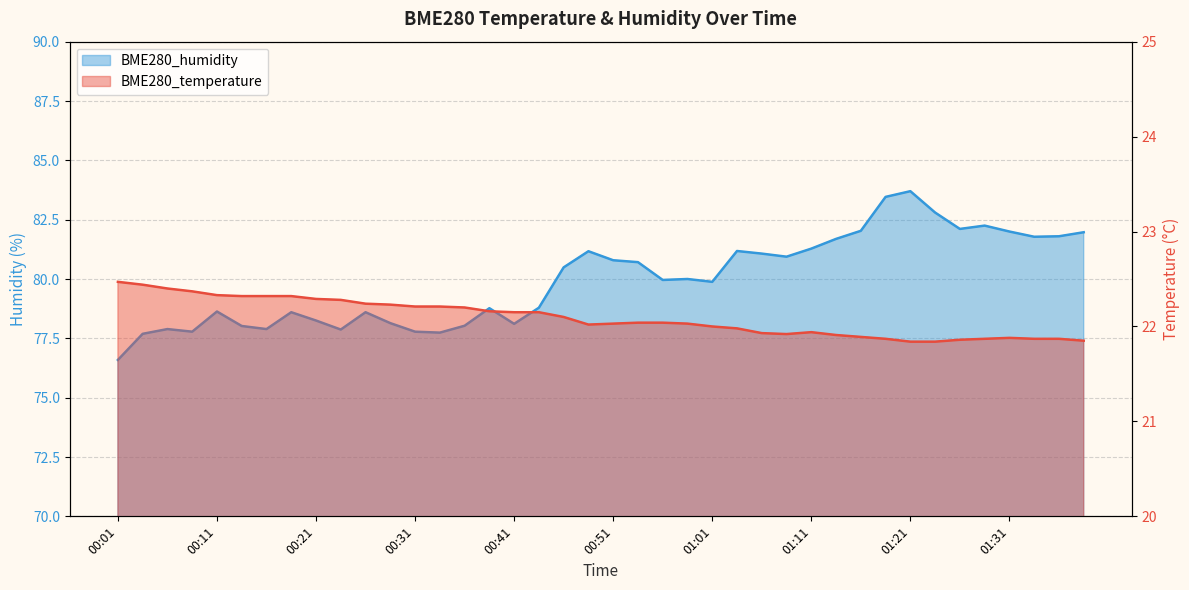

What is the greatest value displayed?

83.7